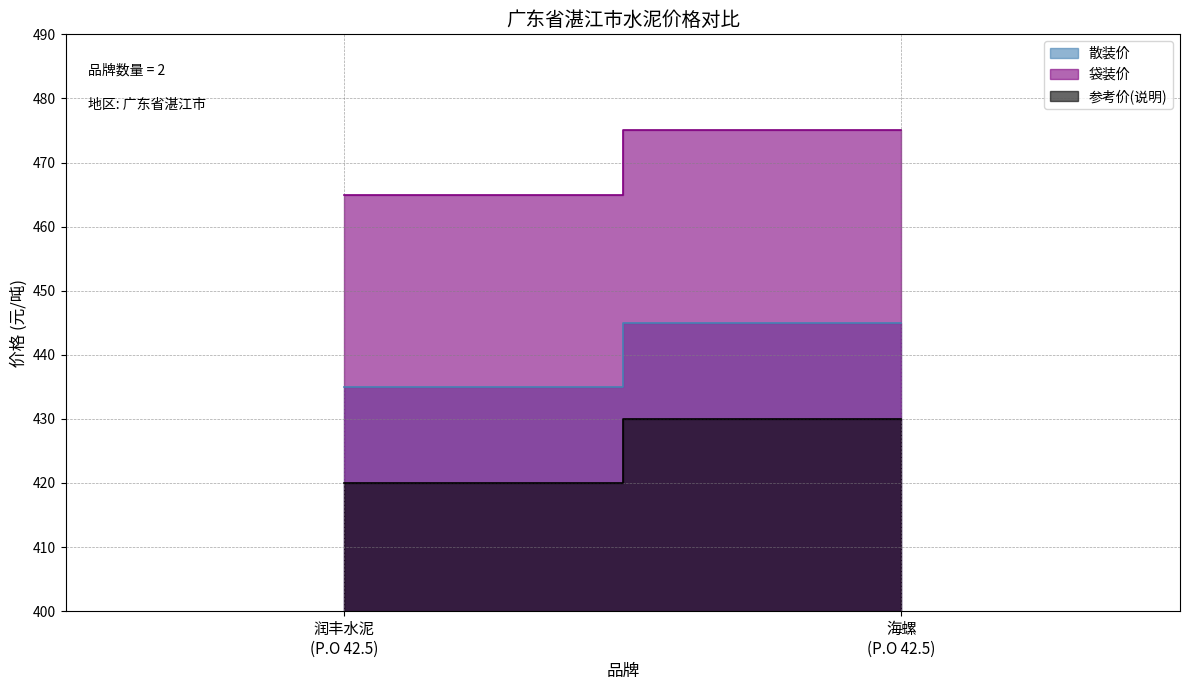

Reading right to left, list all the values displayed in this chart.

散装价: 445	435
袋装价: 475	465
参考价(说明): 430	420